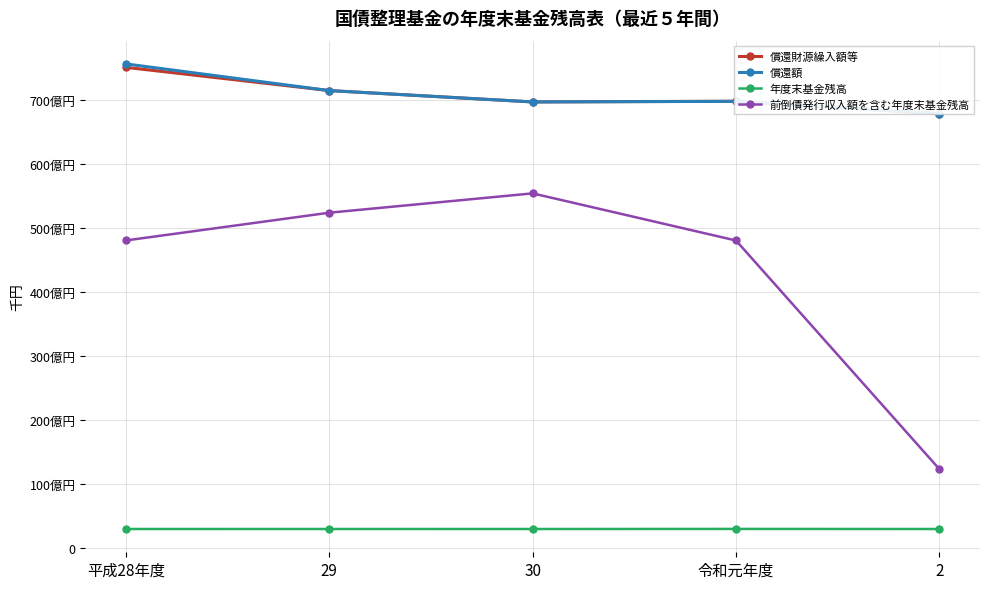

Is this an area chart (filled region under the line)?

No